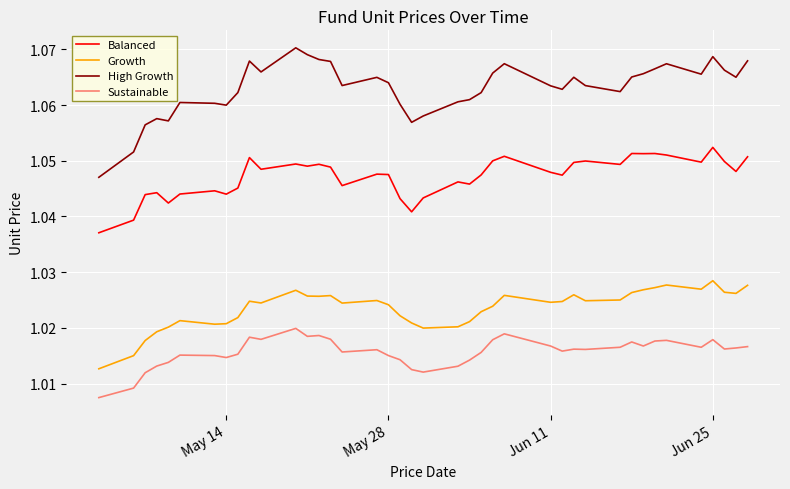

How many categories are shown in the chart?

40